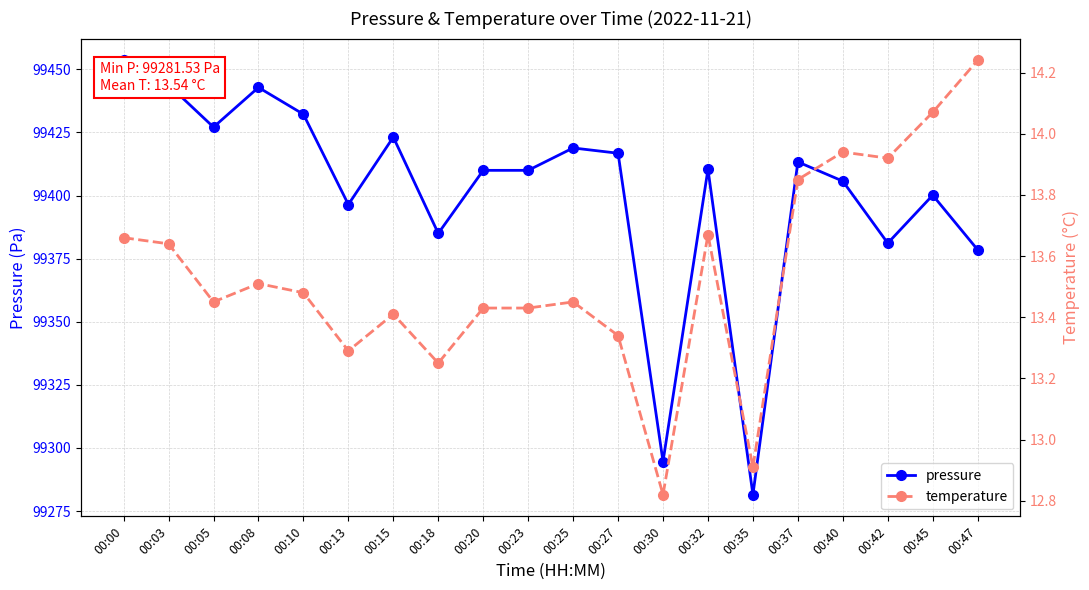

What is the difference between the second highest and minimum values in the temperature series?

1.2